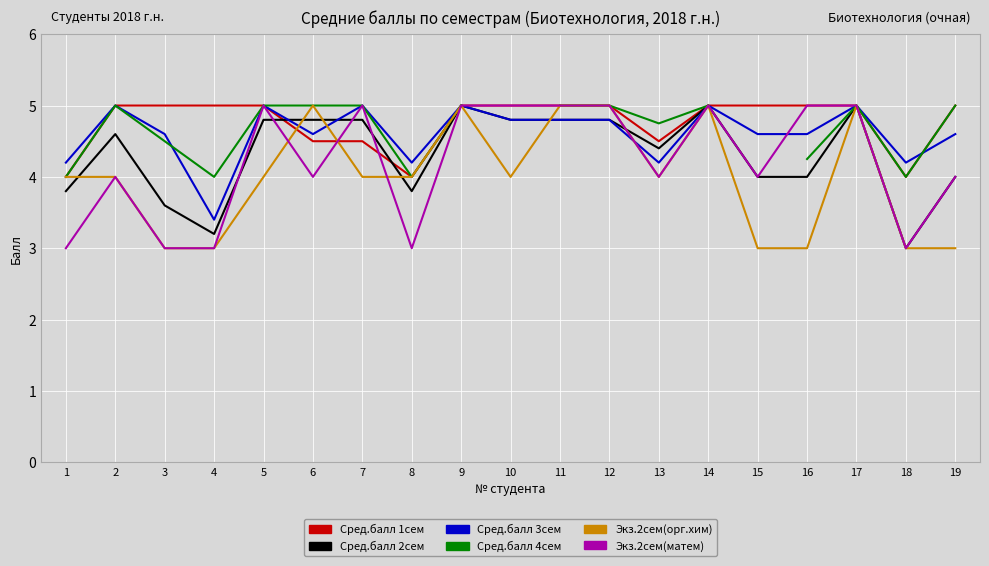

What is the sum of all Сред.балл 3сем values?

87.6